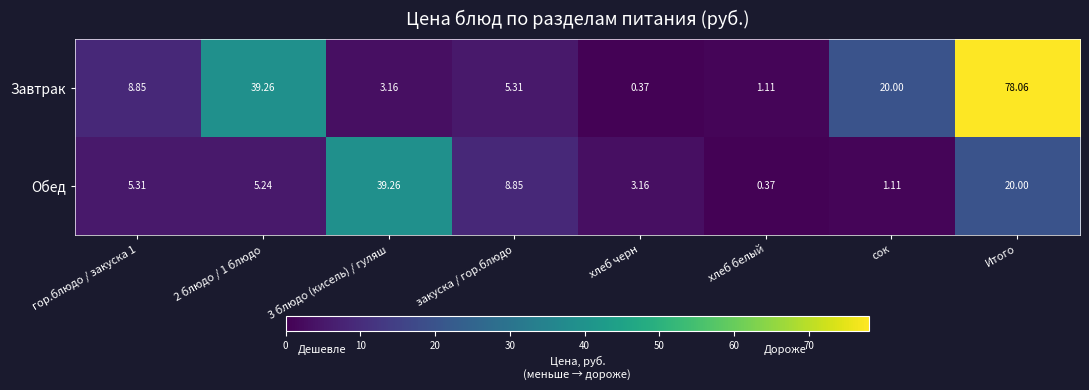

Which series has the widest spread of values?

Завтрак